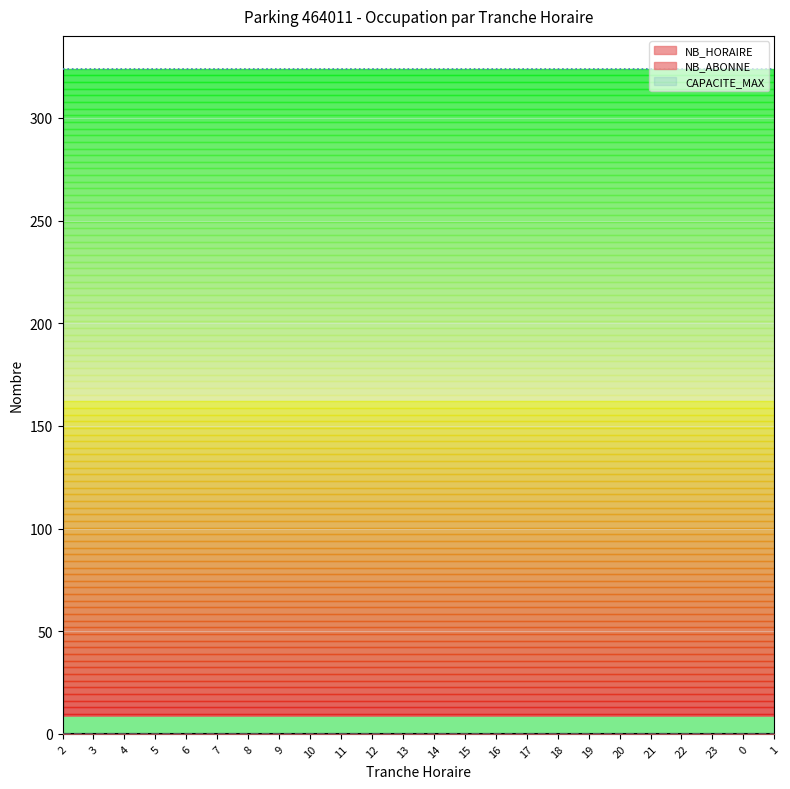

Where is NB_ABONNE_line nearest to the value 0?

2